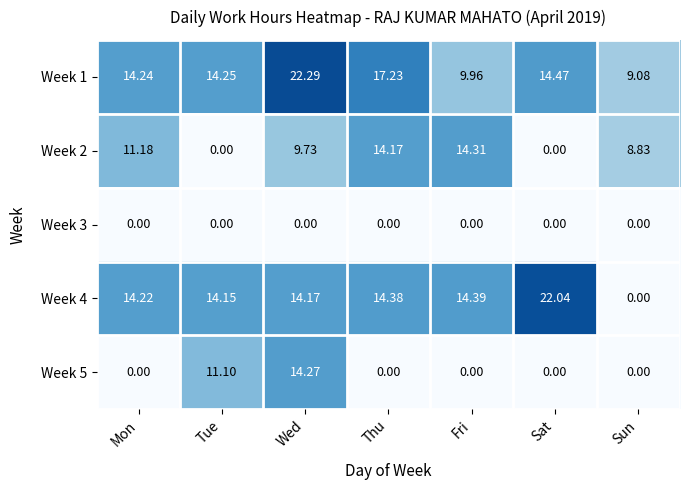

At which label is Week 1 closest to 15?

Sat